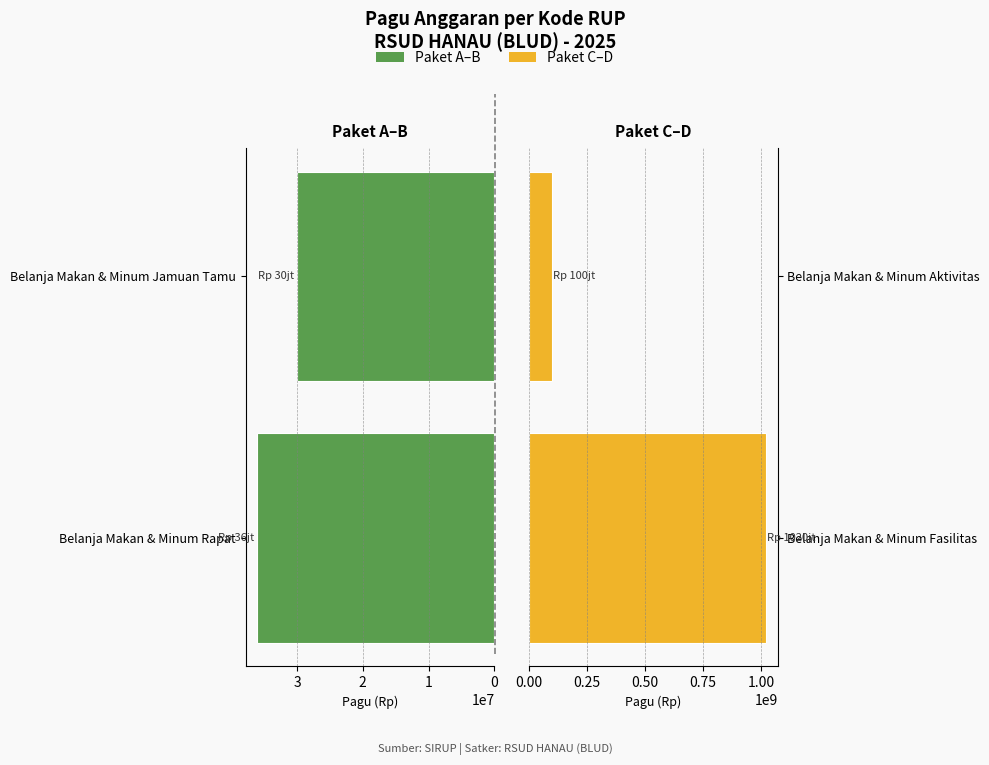

What is the value of the Pagu (Kode Kiri) bar at the 2nd from the left?

30000000